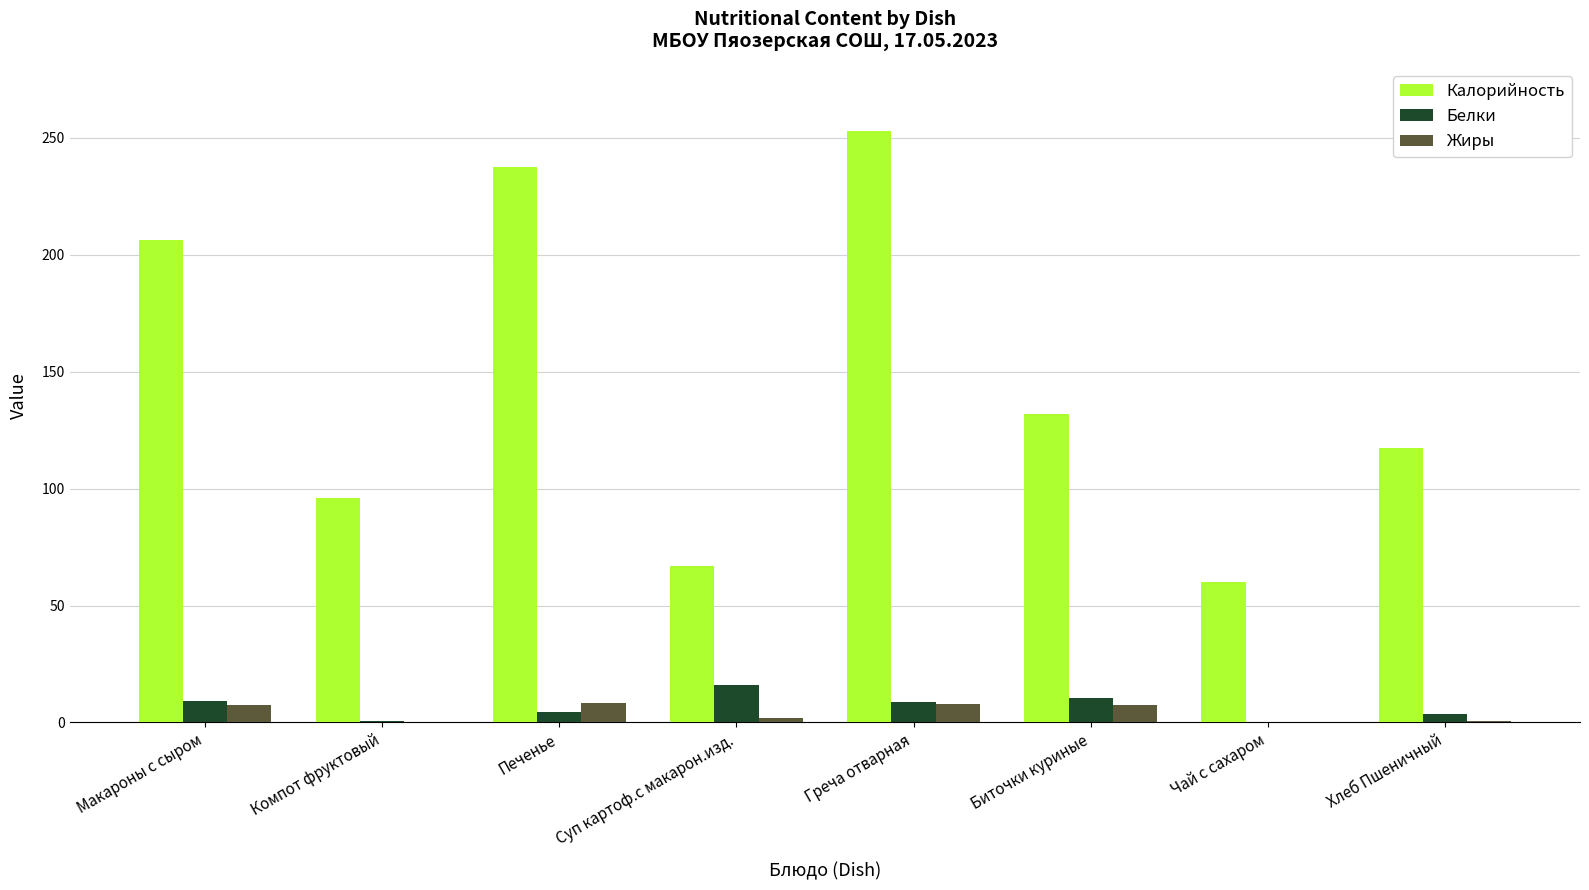

At which label does Калорийность reach its peak?

Греча отварная